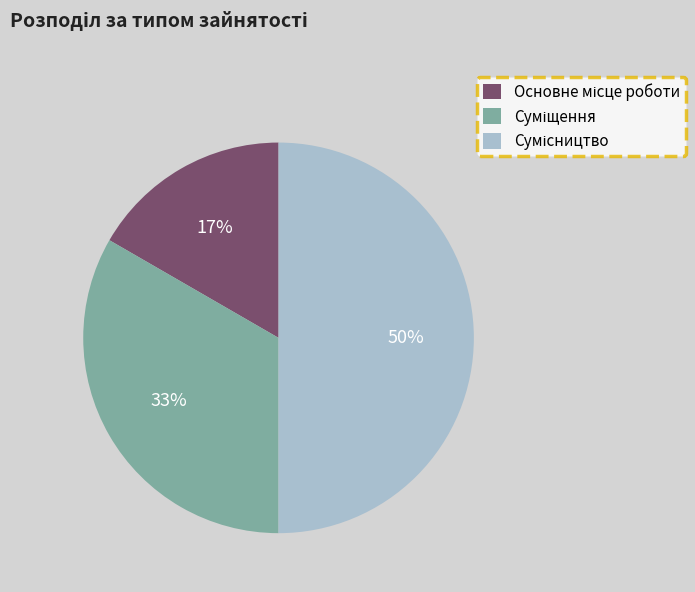

To the nearest percent, what is the average slice percentage?

33%